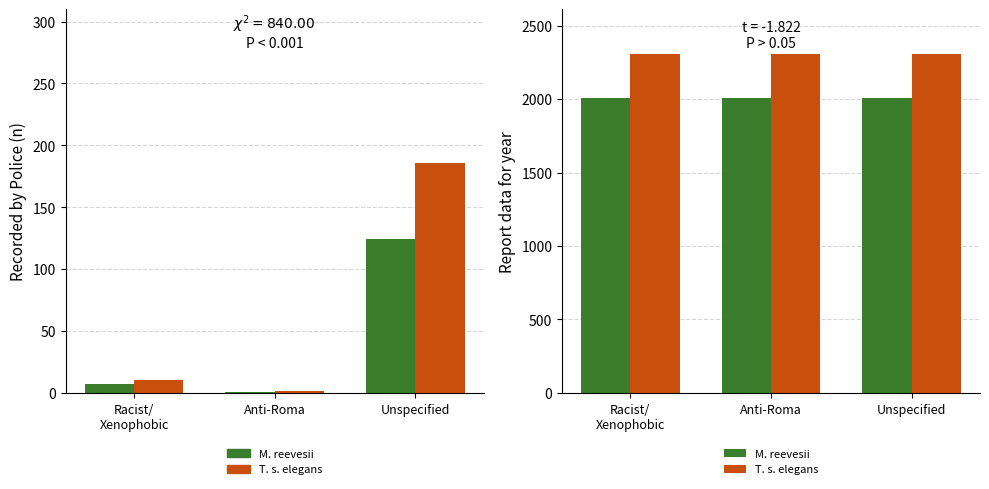

Reading left to right, what are all the values shown in this chart?

Recorded by Police: Racist/
Xenophobic=7.0	Anti-Roma=1.0	Unspecified=124.0
Adjusted Recorded: Racist/
Xenophobic=10.5	Anti-Roma=1.5	Unspecified=186.0
M. reevesii: Racist/
Xenophobic=2009.0	Anti-Roma=2009.0	Unspecified=2009.0
T. s. elegans: Racist/
Xenophobic=2309.0	Anti-Roma=2309.0	Unspecified=2309.0